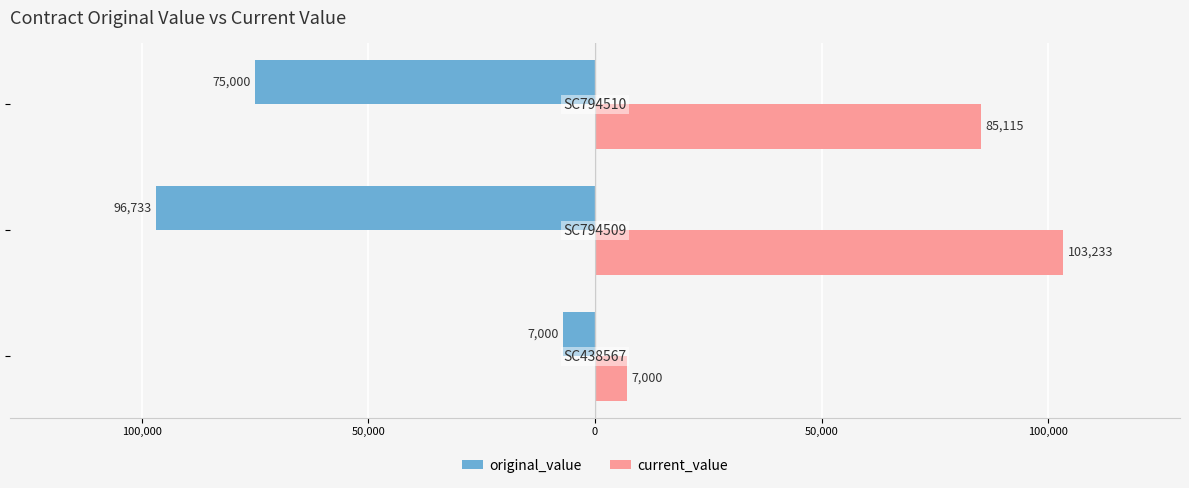

What are all the series names shown in the legend?

original_value, current_value